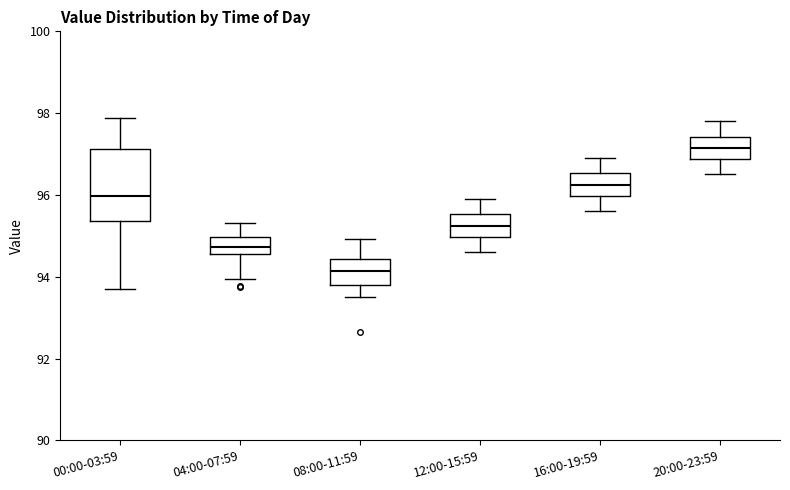

Which box has the lowest median line?

08:00-11:59